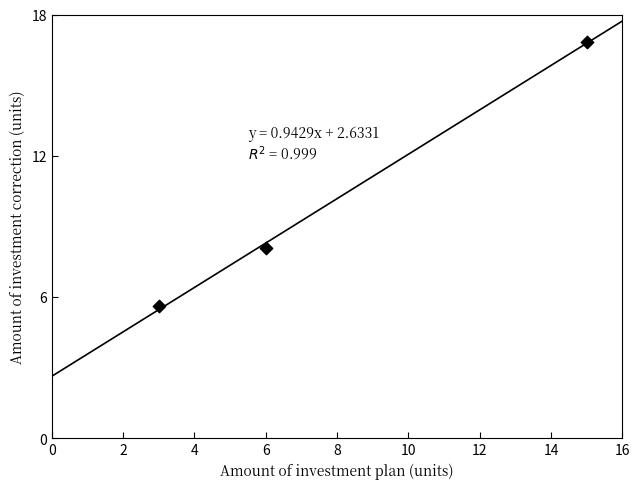

What is the range of X values (max minus min)?

12.0